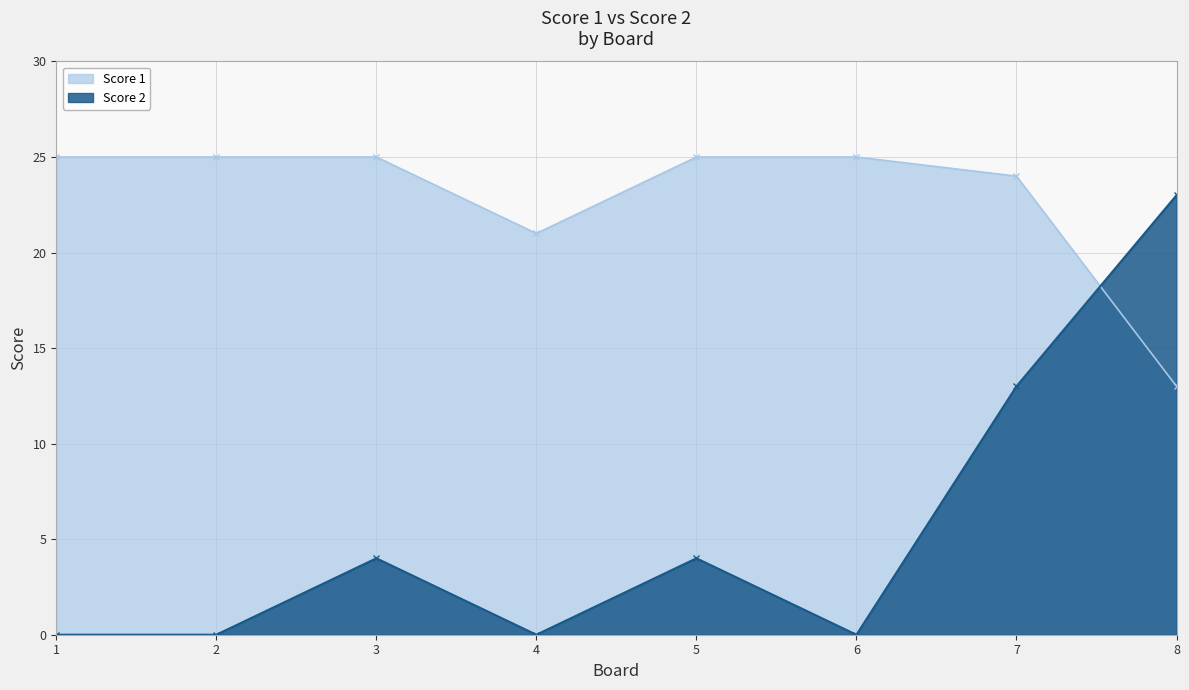

Reading left to right, what are all the values shown in this chart?

Score 1: 1=25	2=25	3=25	4=21	5=25	6=25	7=24	8=13
Score 2: 1=0	2=0	3=4	4=0	5=4	6=0	7=13	8=23